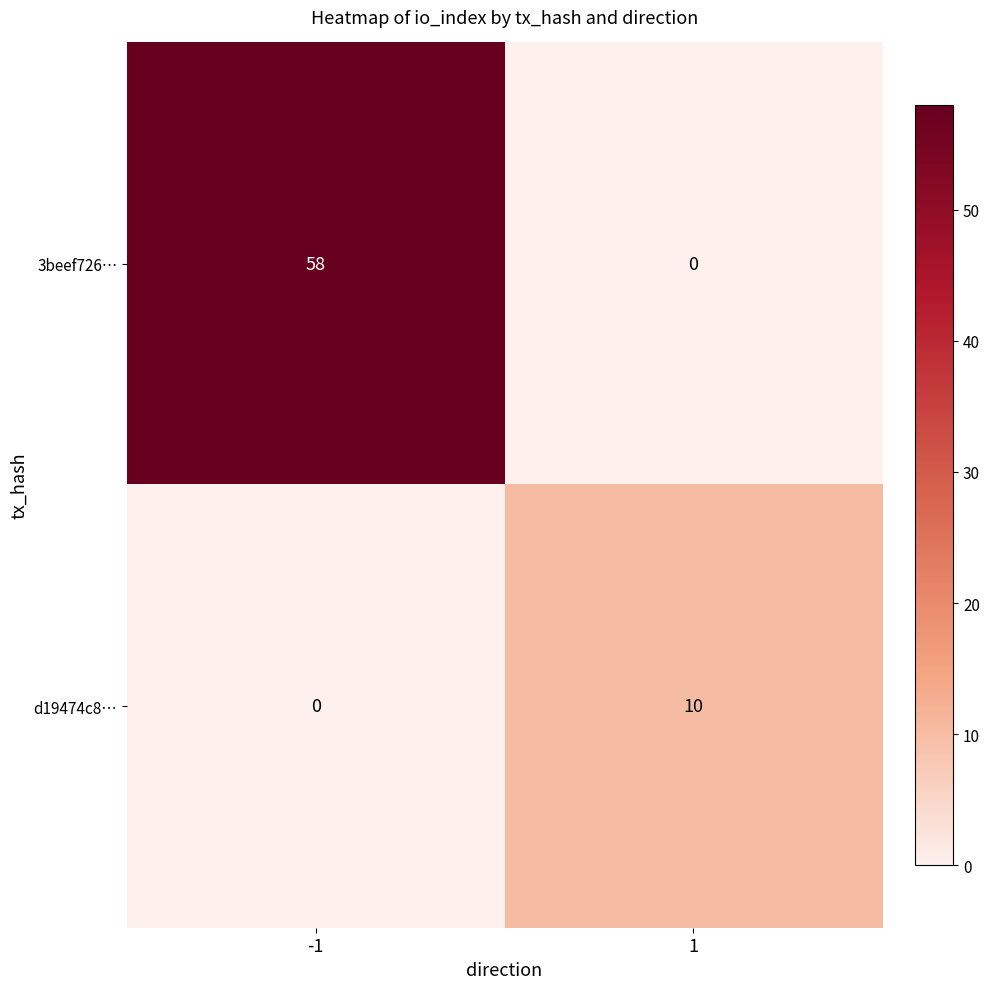

Which series has the largest total across all categories?

3beef726…